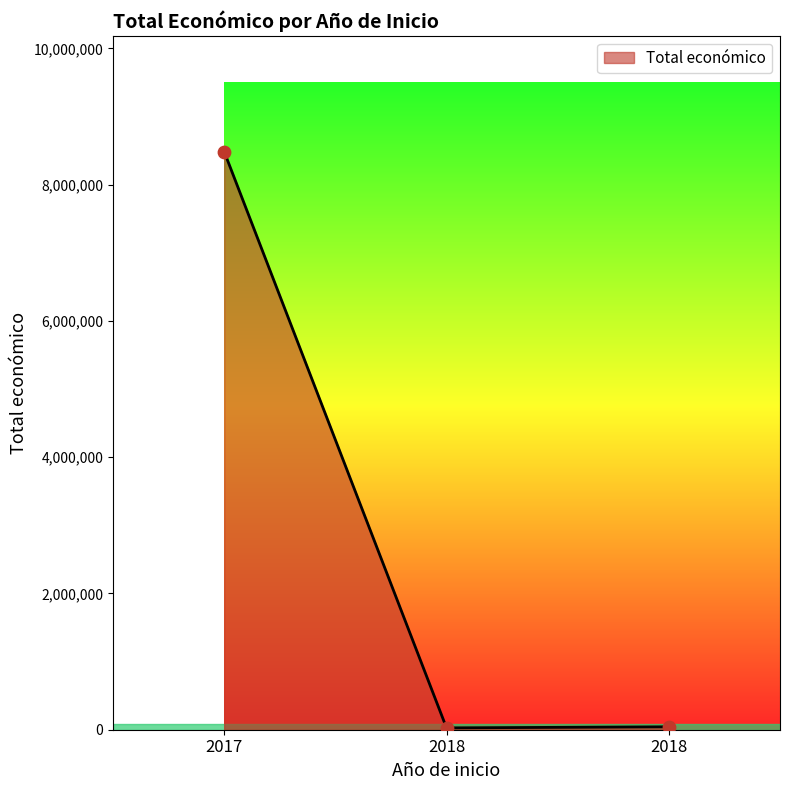

What is the change in value from 2018 to 2018?

+15850